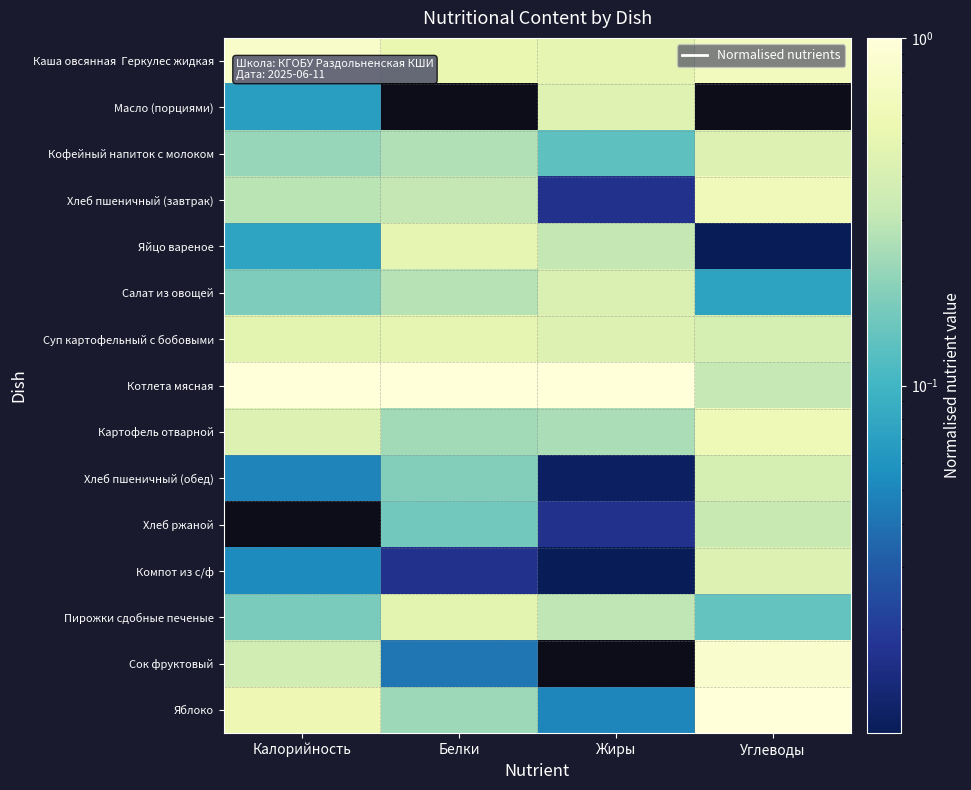

Between Жиры and Белки, which is larger?

Белки